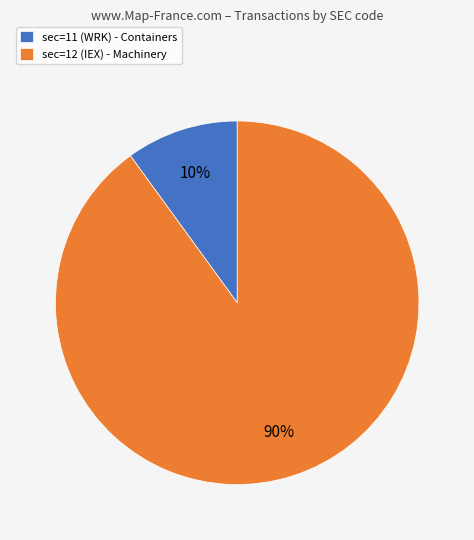

True or false: sec=11 (WRK) accounts for 10% of the total.

True